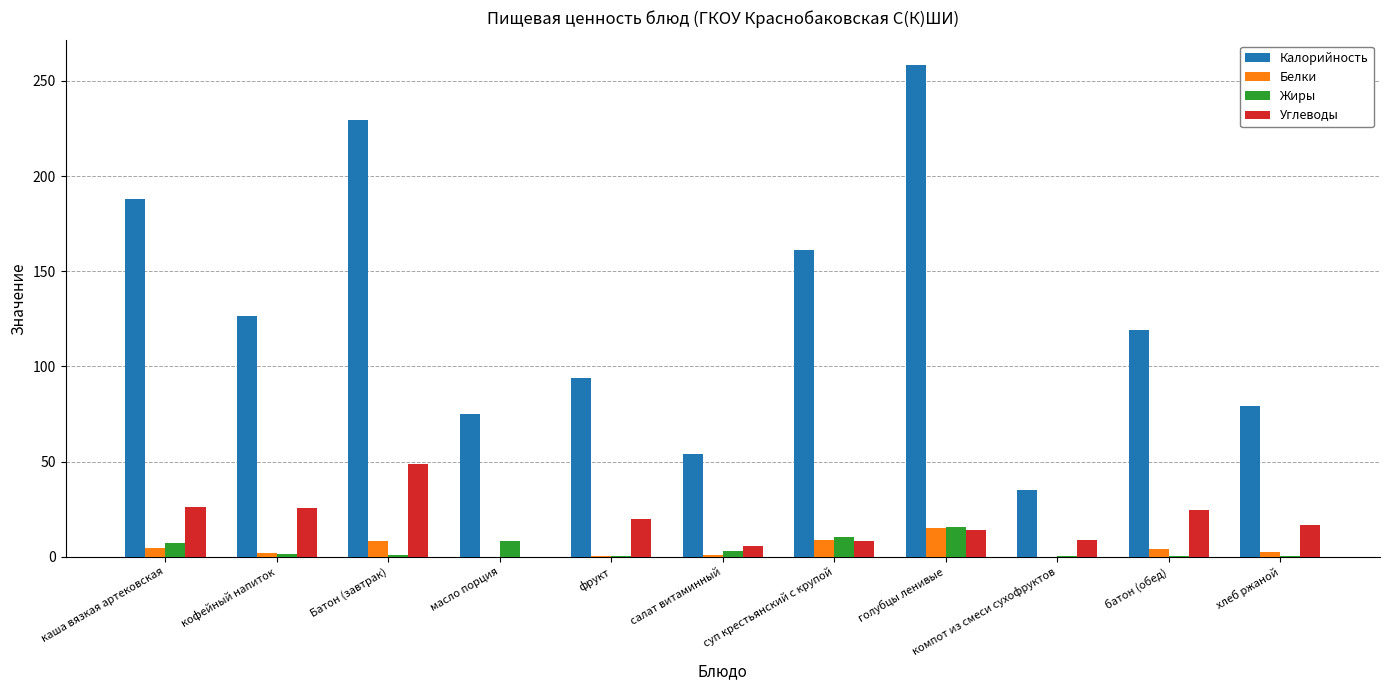

Is it true that Углеводы equals 38.5 at батон (обед)?

False